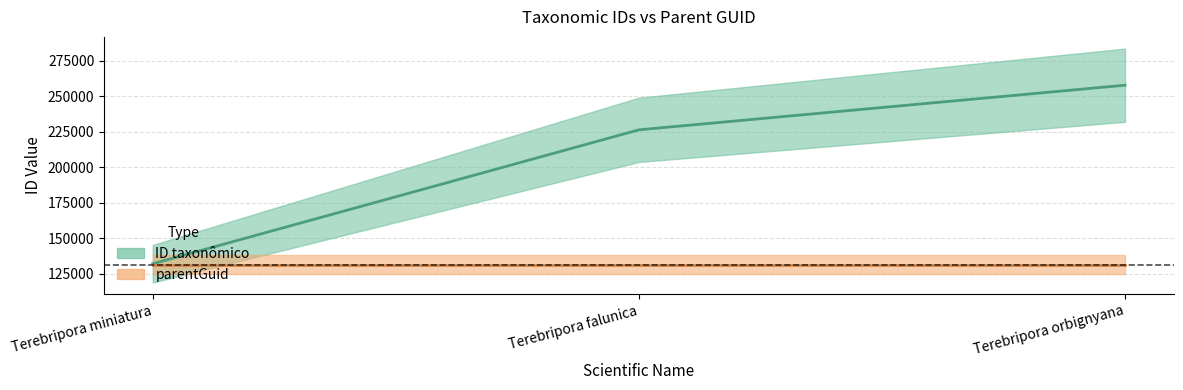

What position from the right is Terebripora falunica?

2